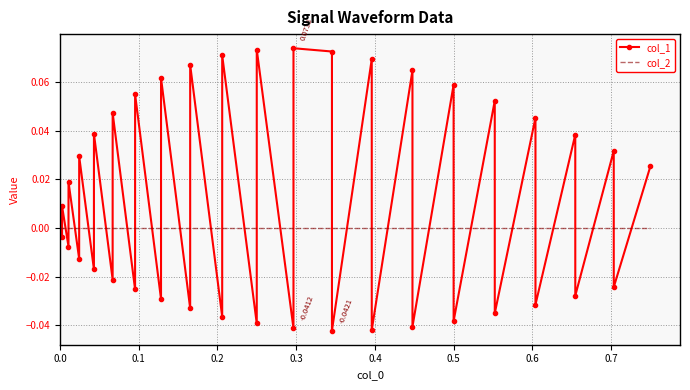

Rank the series by their maximum value, from lowest to highest.

col_2, col_1